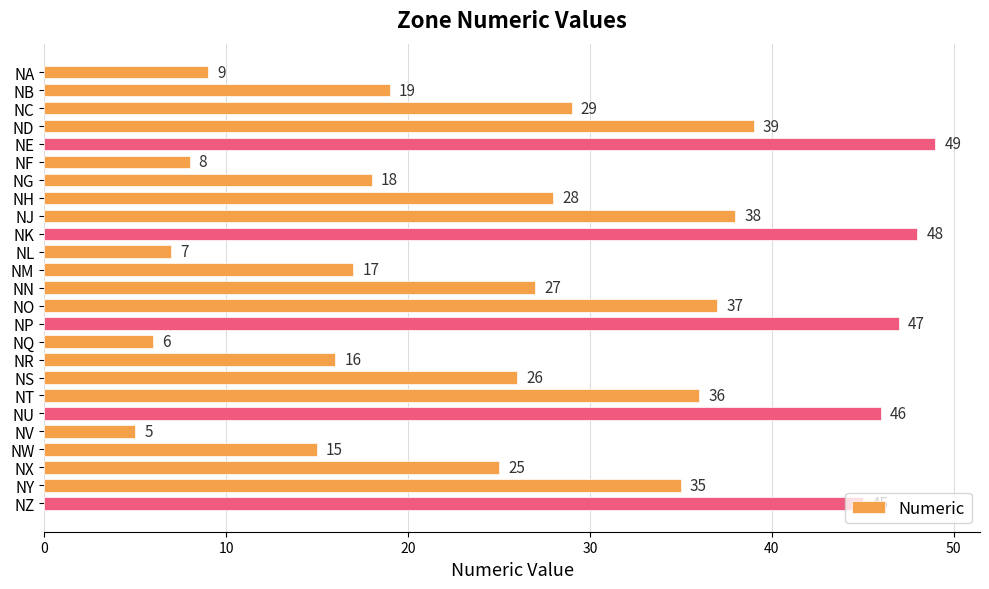

What is the maximum value shown in the chart?

49